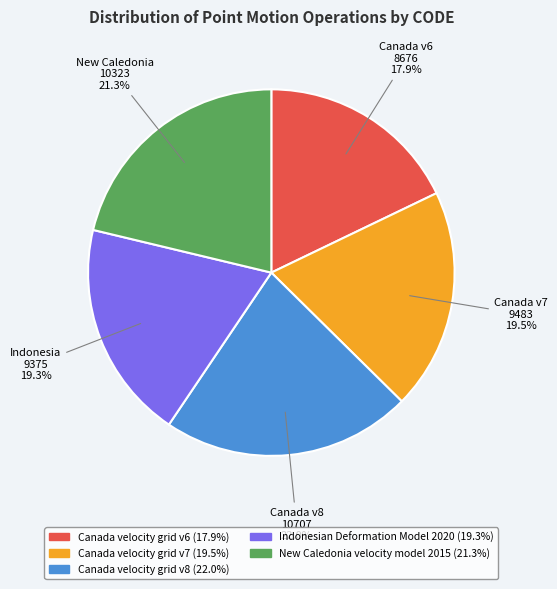

Is there a majority slice in this chart?

No